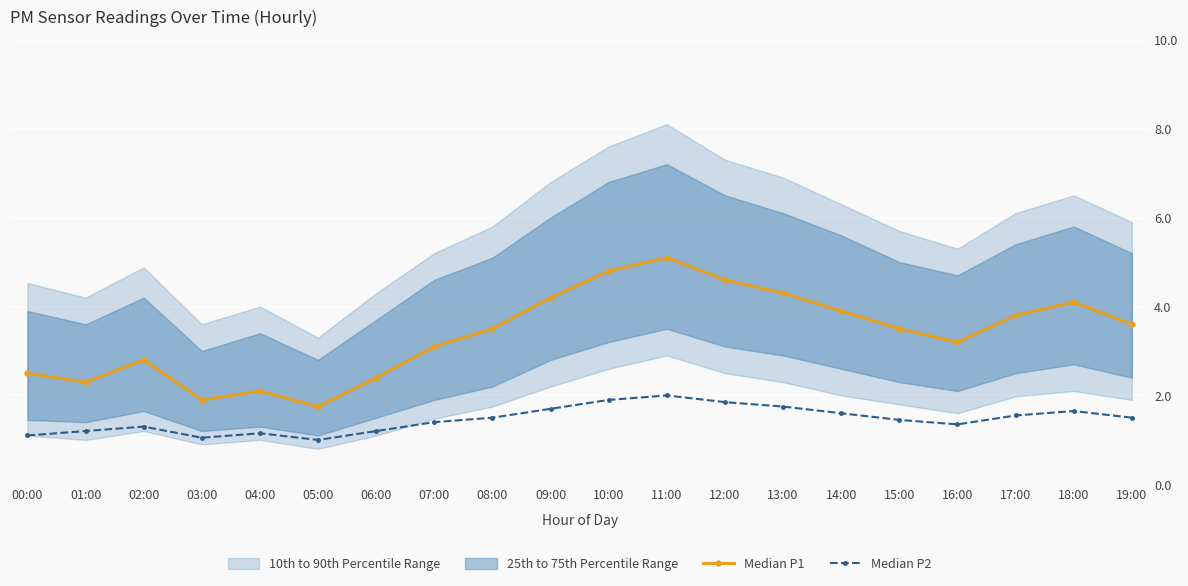

The value of Median P1 at 06:00 is 1.1. True or false?

False